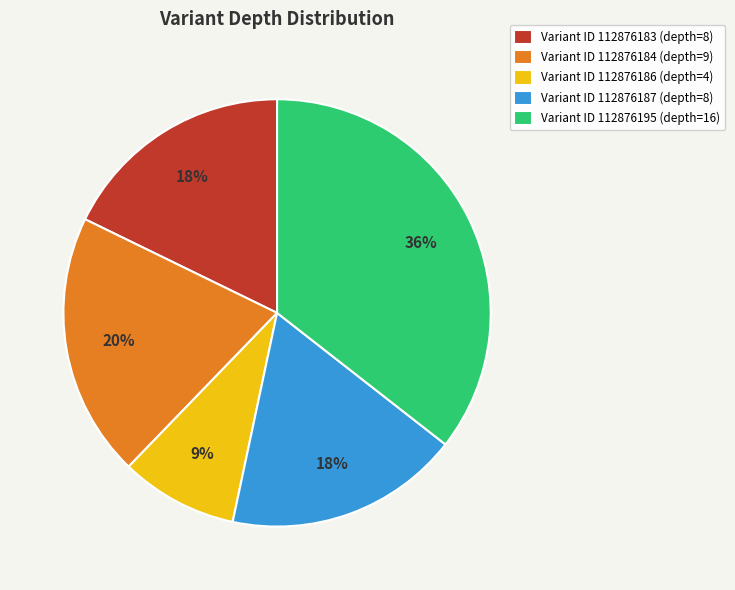

To the nearest percent, what is the difference between the largest and smallest slice percentages?

27%